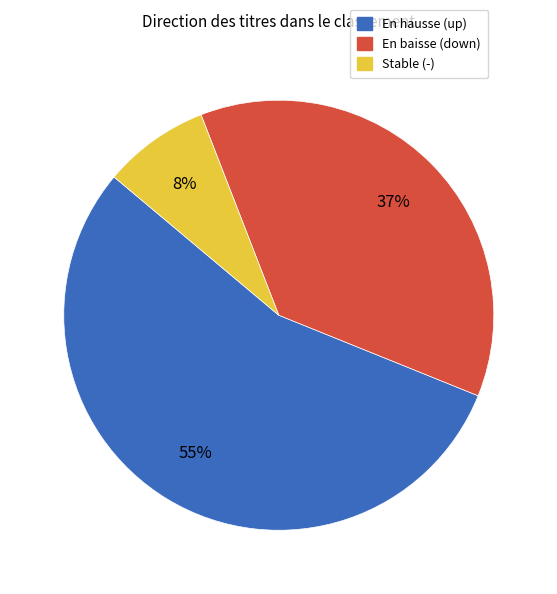

How many segments does this pie chart have?

3